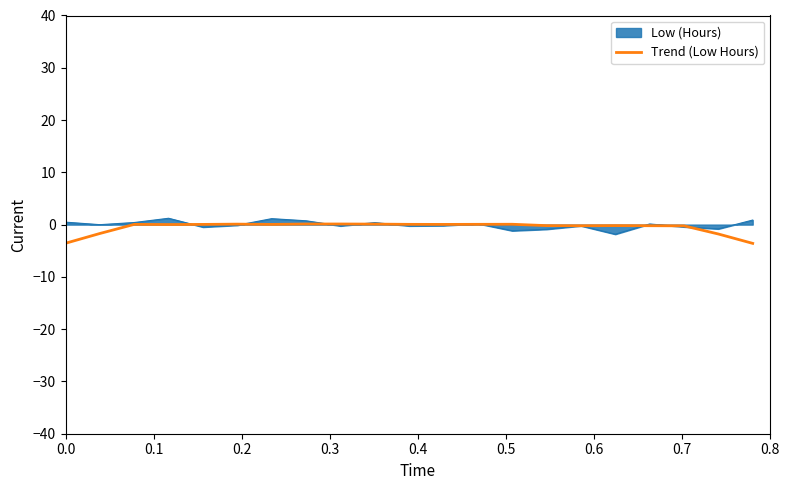

What is the smallest value displayed?

-3.6